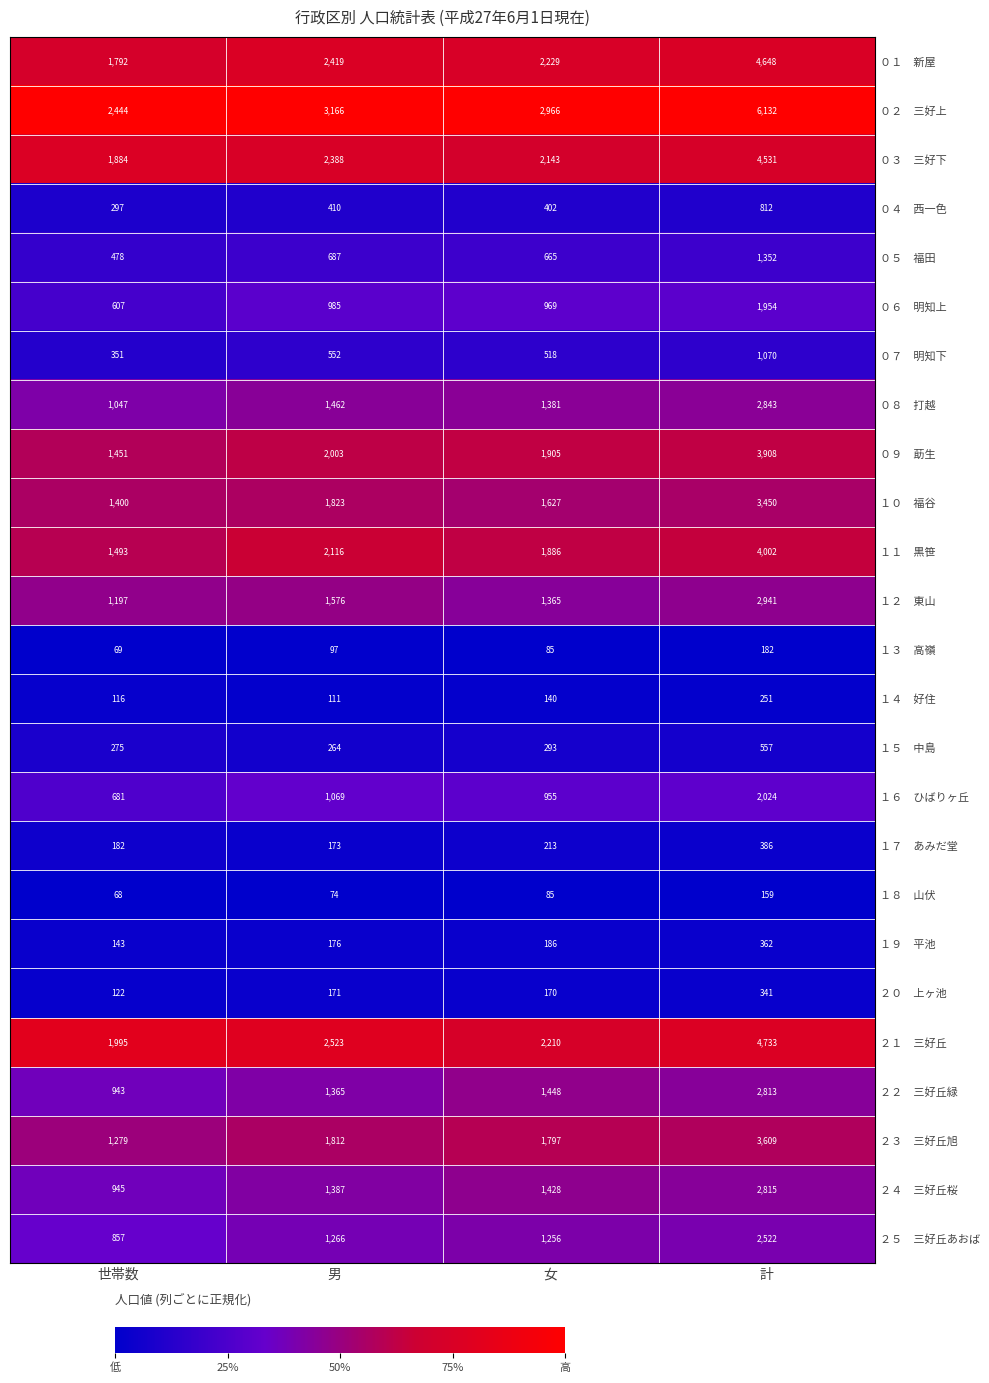

Which label corresponds to the smallest value in the chart?

世帯数